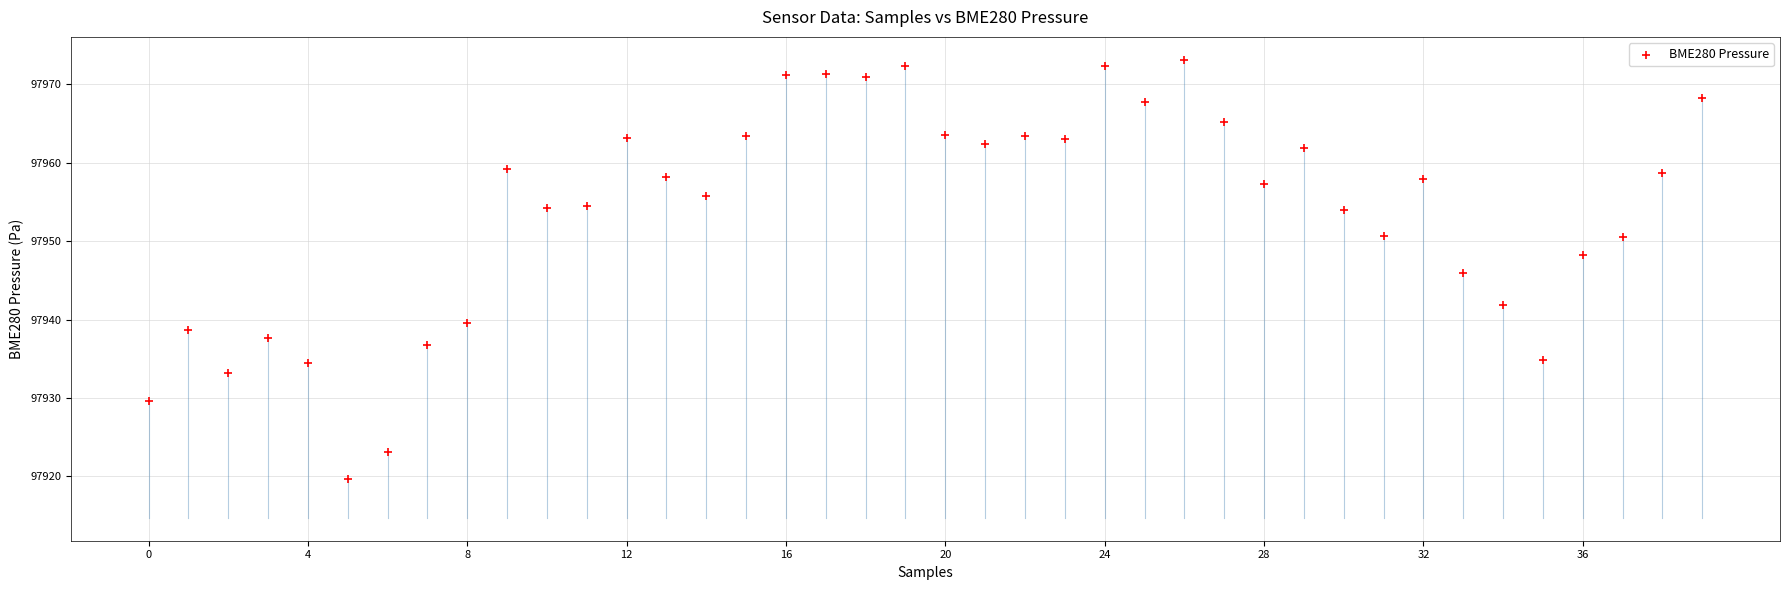

What is the range of Y values (max minus min)?

53.4